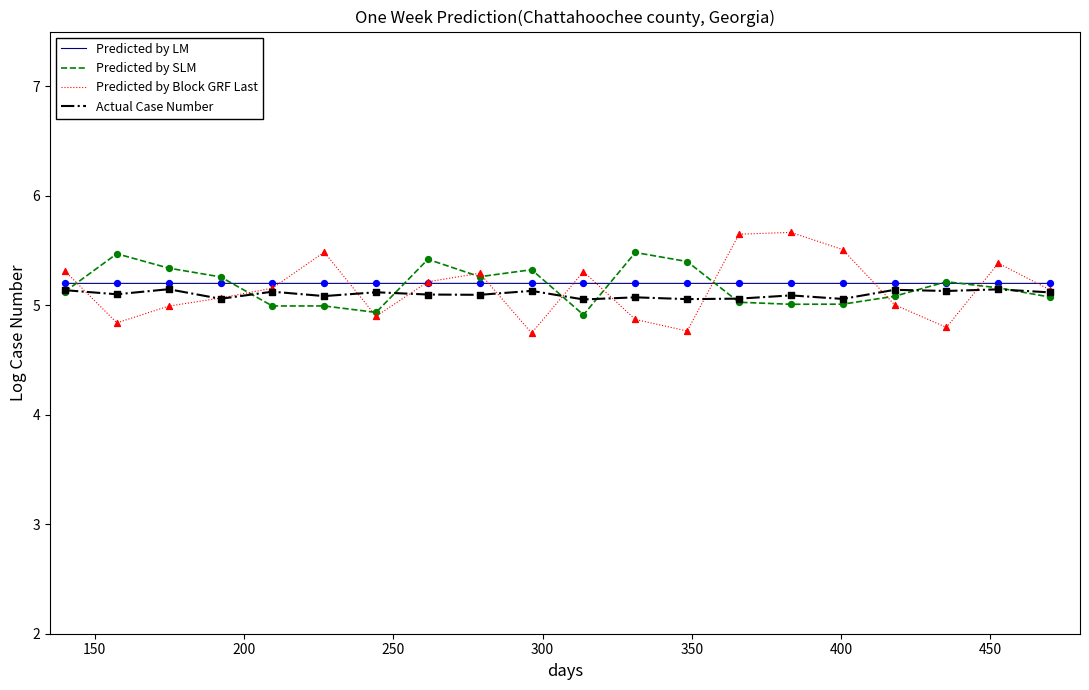

What is the lowest value of the Predicted by LM series?

5.2